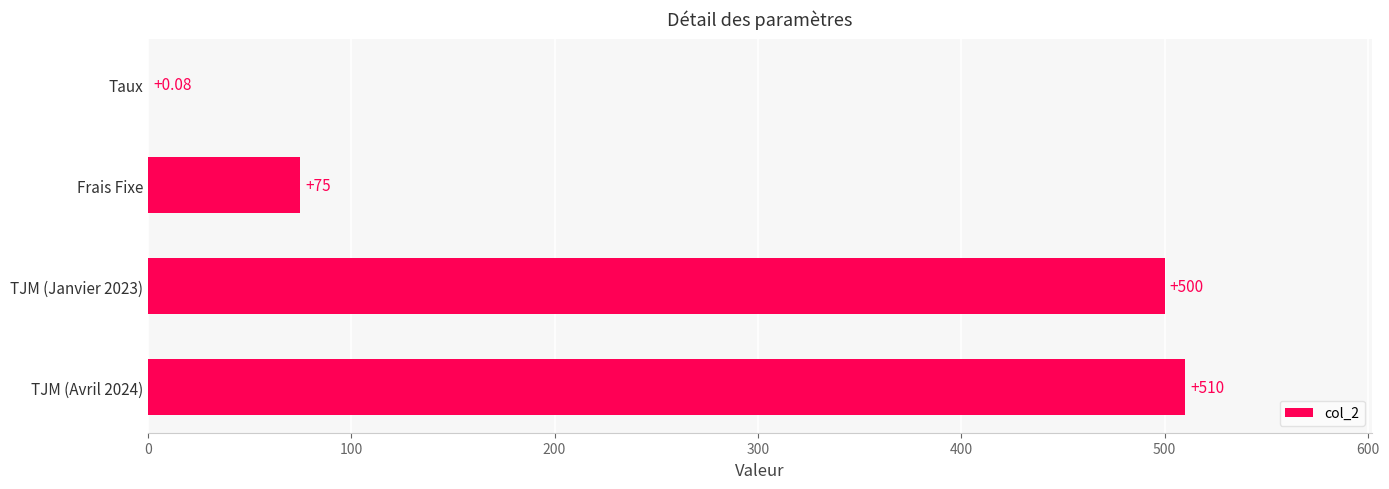

How many data points does each series have?

4